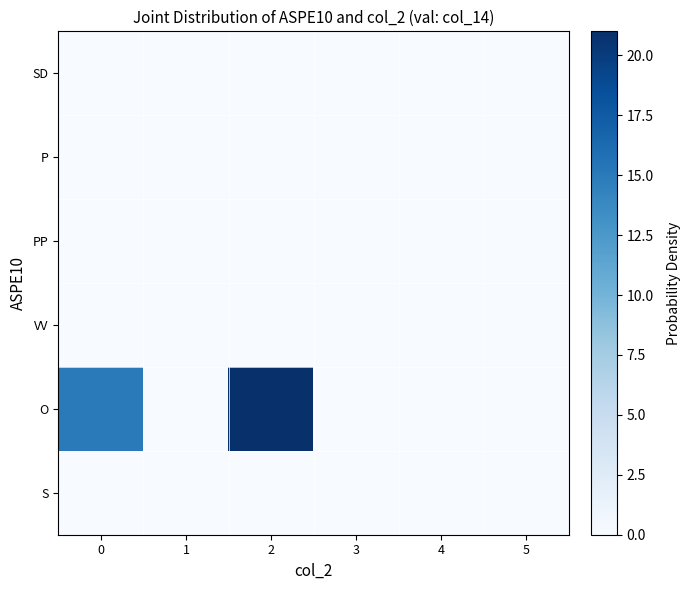

Reading left to right, what are all the values shown in this chart?

SD: 0=0	1=0	2=0	3=0	4=0	5=0
P: 0=0	1=0	2=0	3=0	4=0	5=0
PP: 0=0	1=0	2=0	3=0	4=0	5=0
VV: 0=0	1=0	2=0	3=0	4=0	5=0
O: 0=15	1=0	2=21	3=0	4=0	5=0
S: 0=0	1=0	2=0	3=0	4=0	5=0